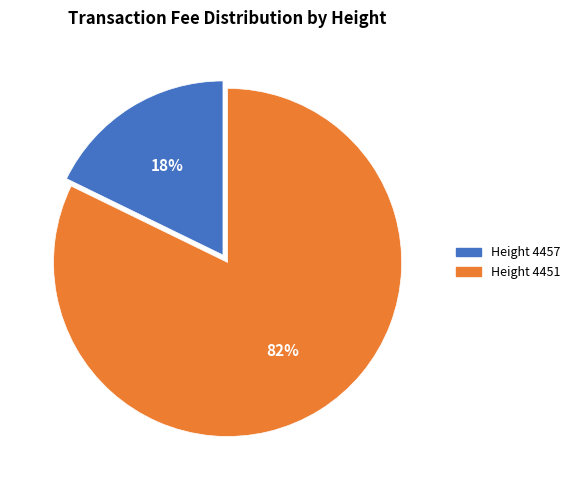

Is the sum of Height 4451 and Height 4457 greater than half?

Yes